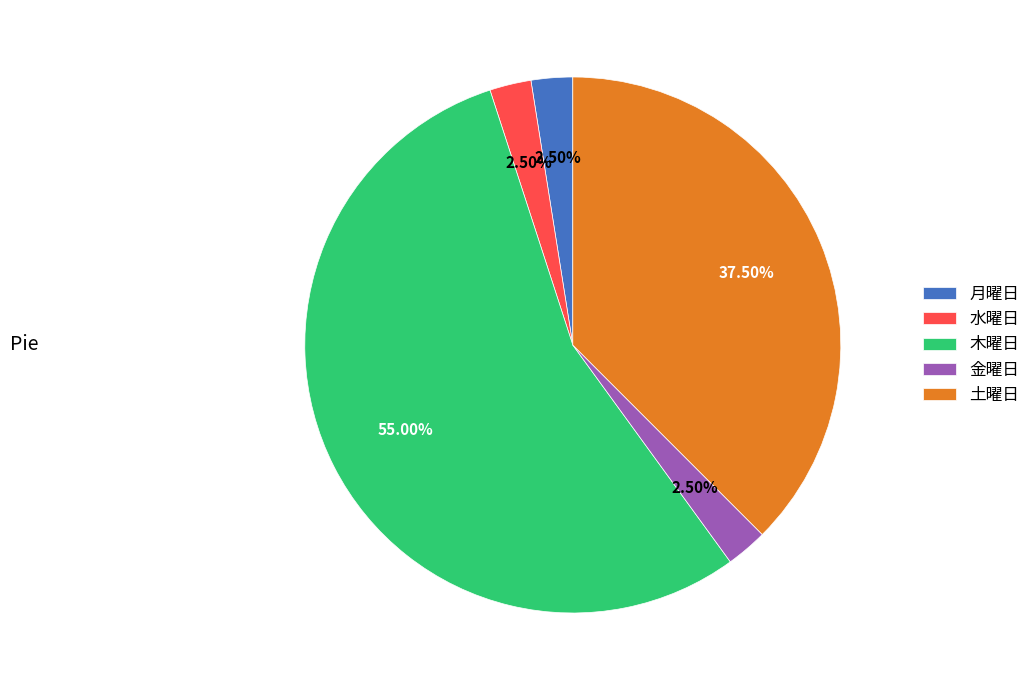

Which slice is the largest?

木曜日